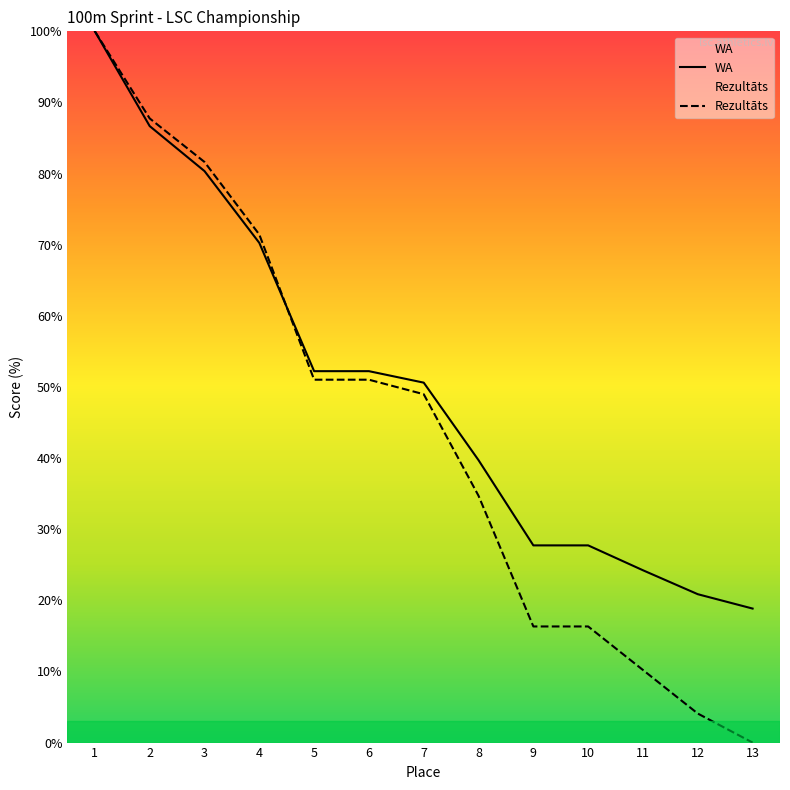

How many times do WA and Rezultāts cross each other?

1